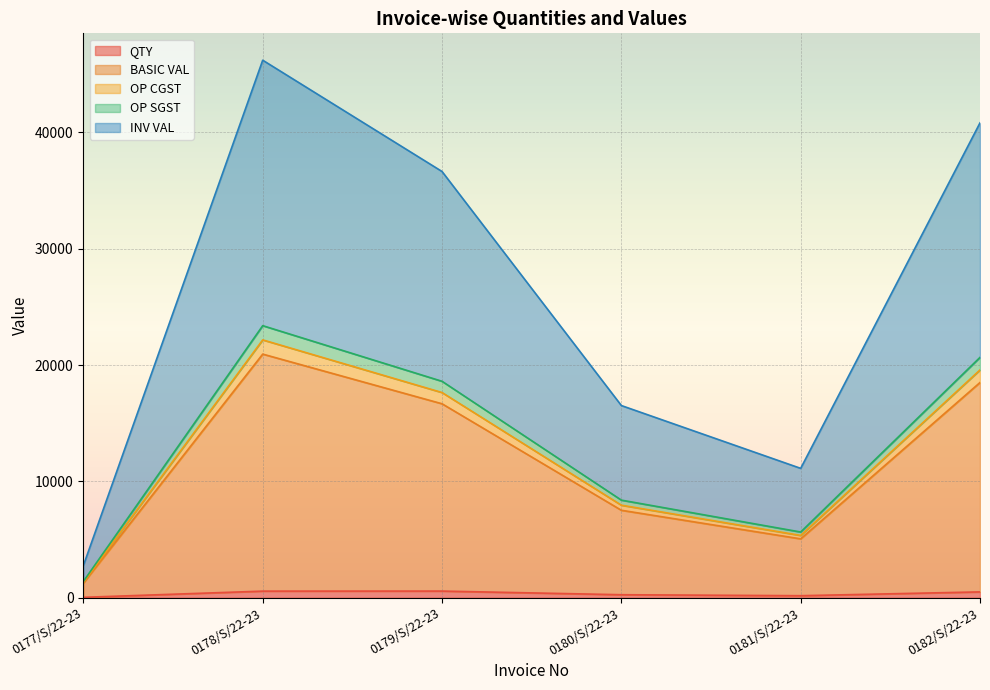

True or false: BASIC VAL has more than 2 interior local peaks.

False